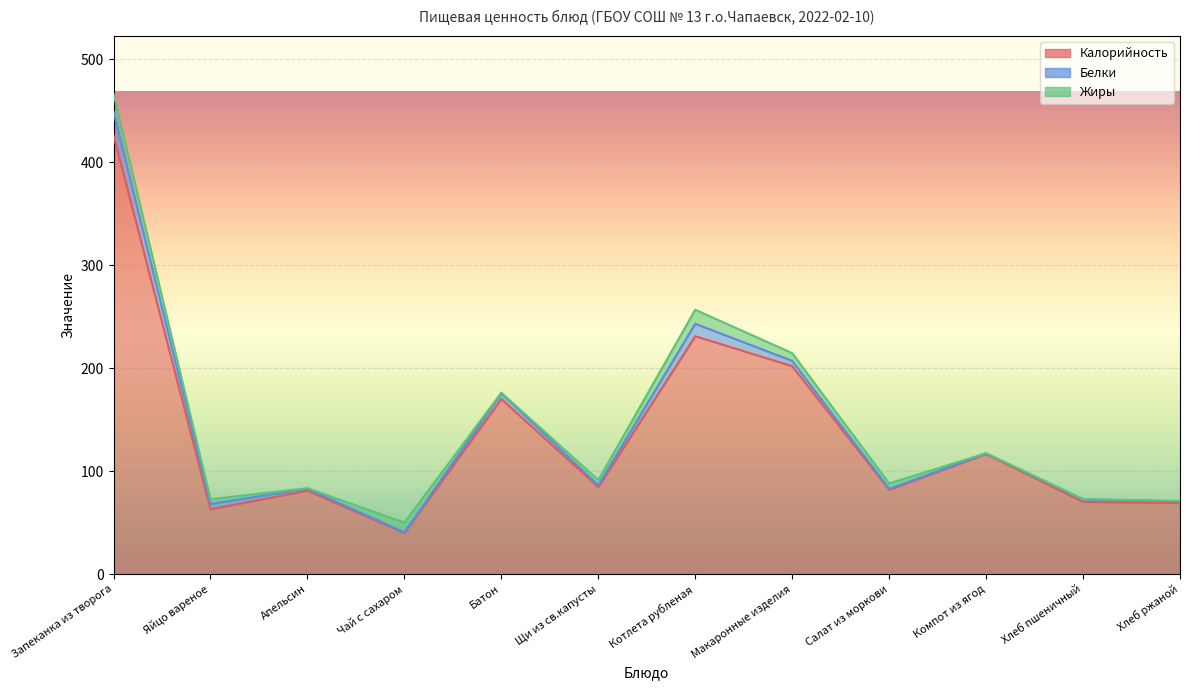

Is it true that Жиры equals 0.3 at Хлеб ржаной?

True